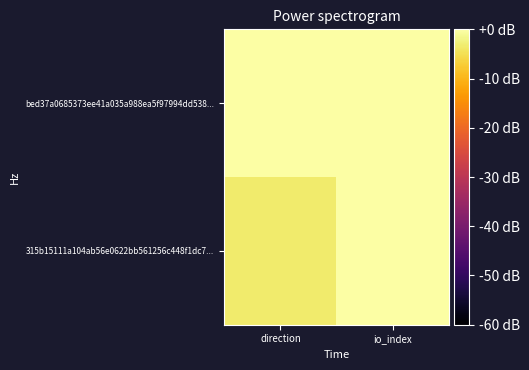

What is the smallest value displayed?

-3.3